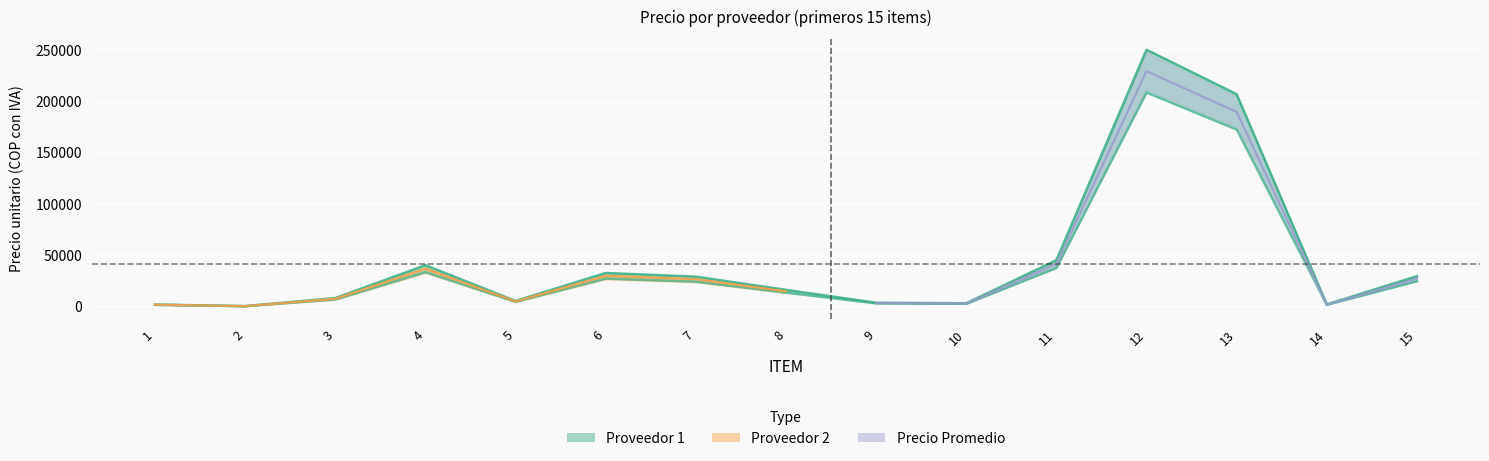

Is the value of Proveedor 2 at 7 greater than the value of Proveedor 1 at 12?

No